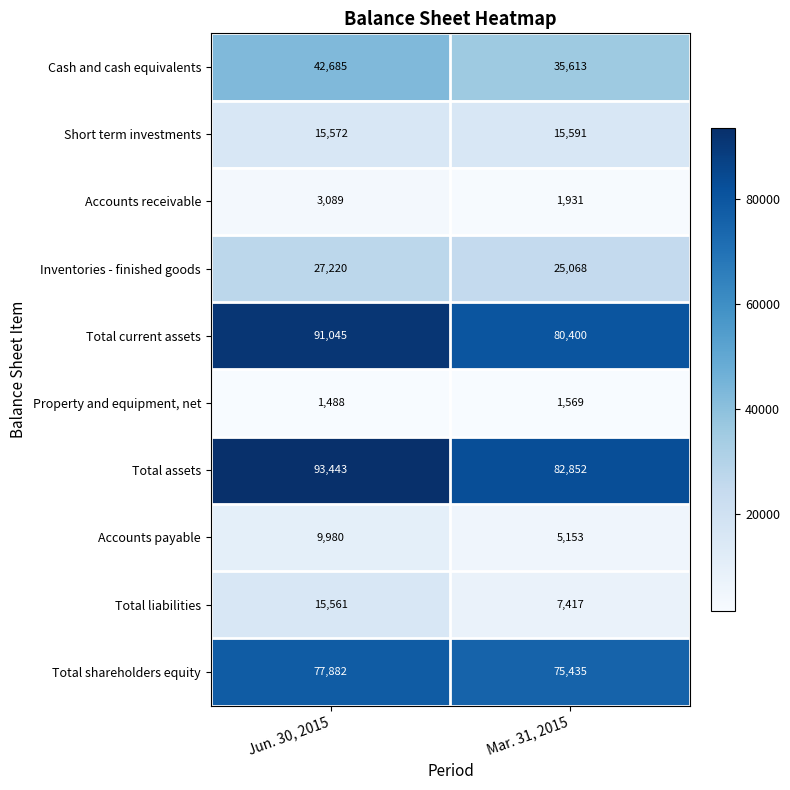

How many series are shown in this chart?

10